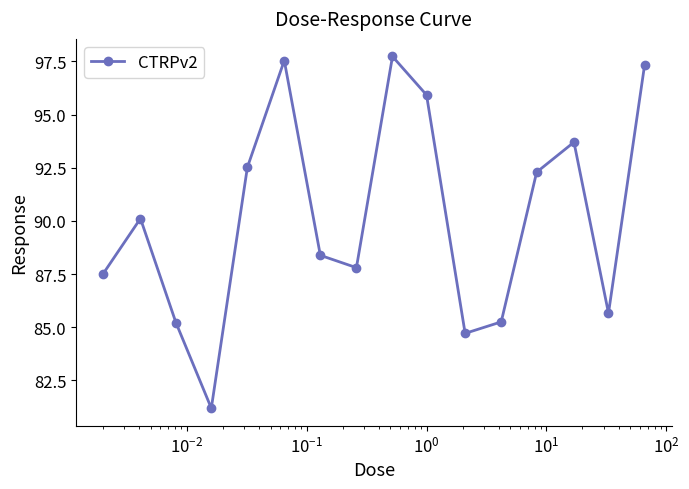

What is the difference between the maximum and minimum values?

16.5